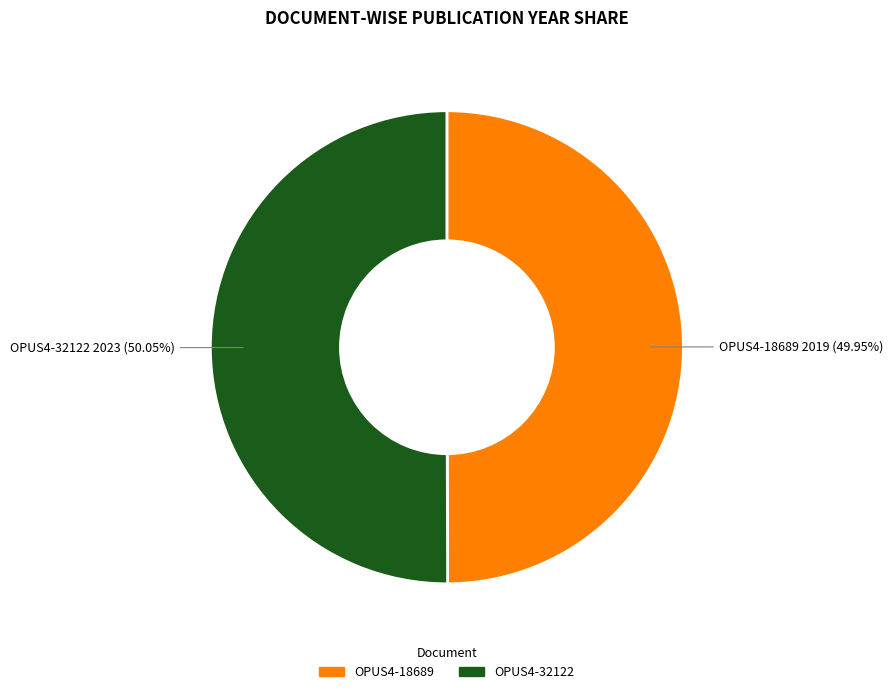

How many slices are in this pie chart?

2